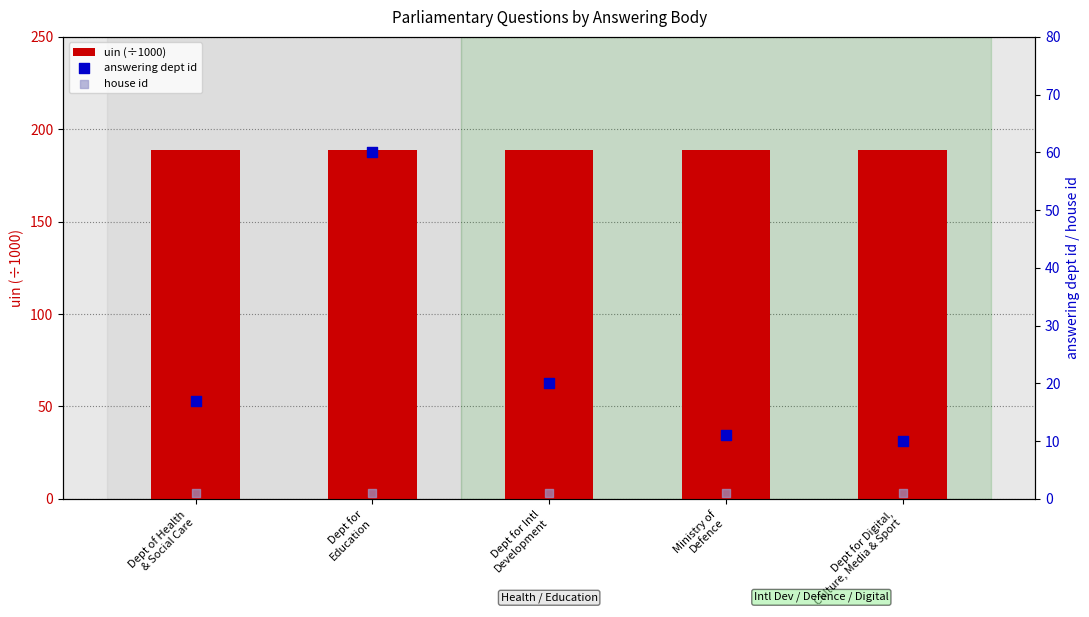

At which category is the sum across all series the highest?

Dept for
Education